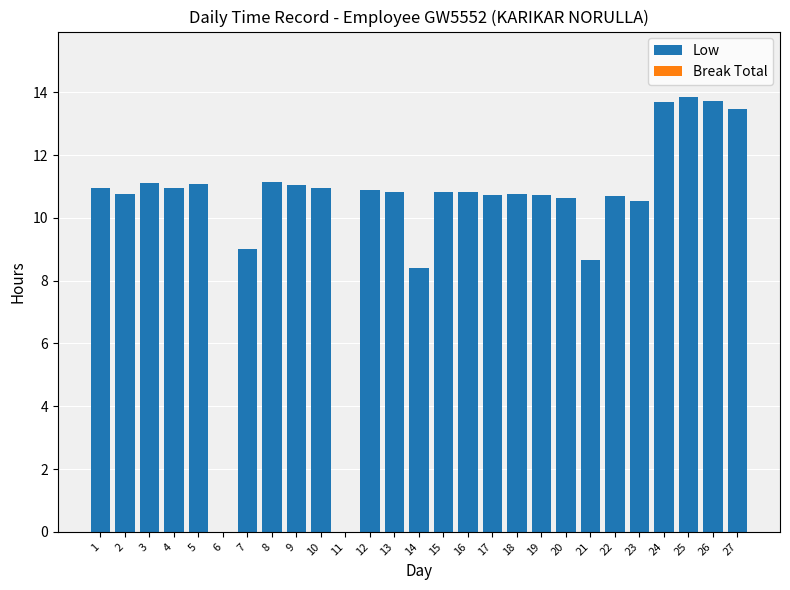

What is the maximum value shown in the chart?

13.9